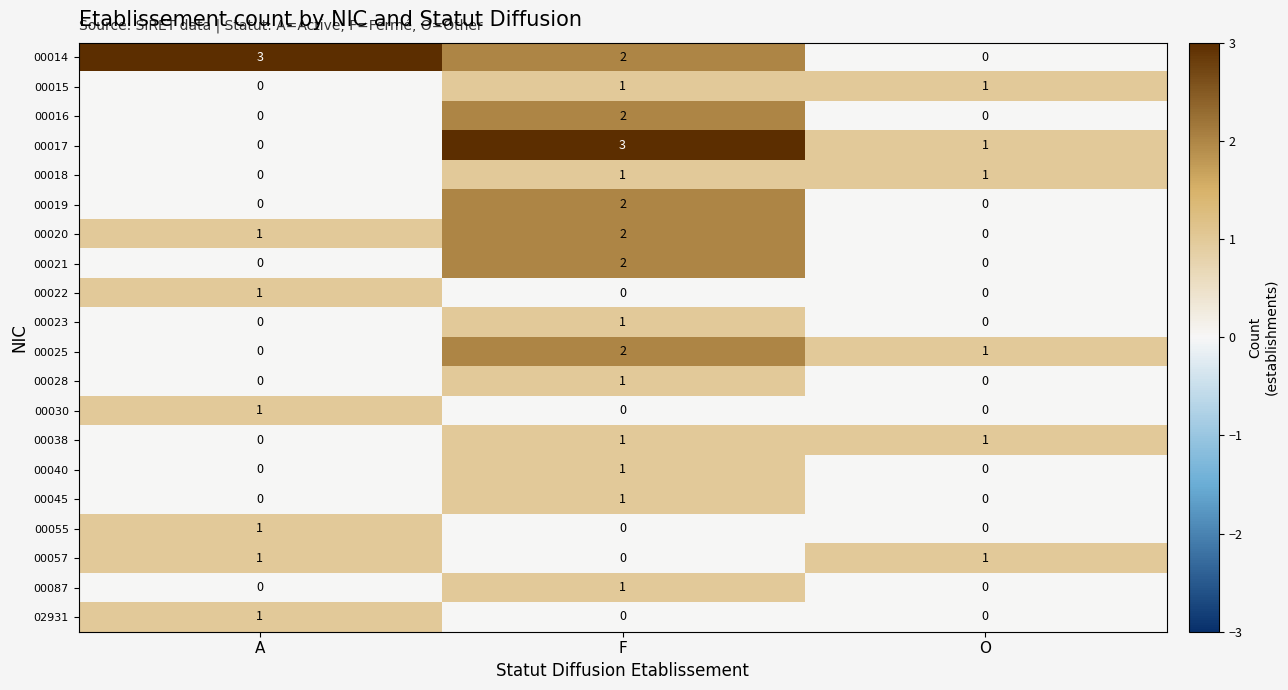

Which series has the largest total across all categories?

00014